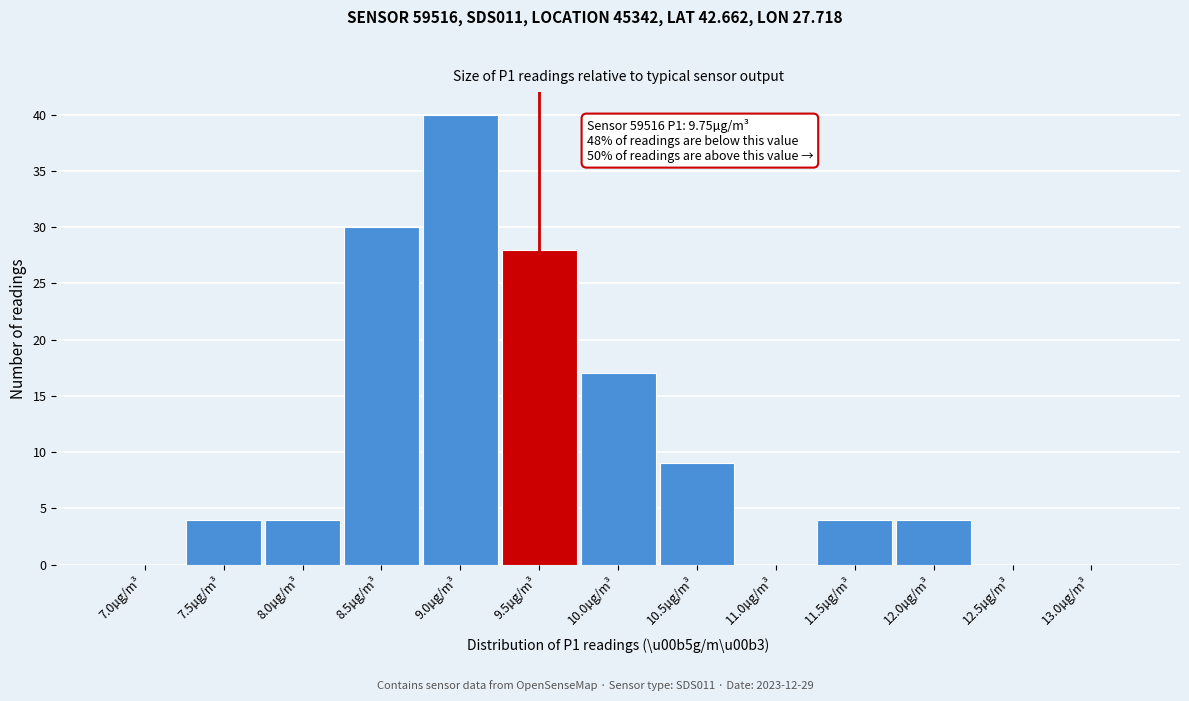

Reading left to right, list all the values displayed in this chart.

7.0µg/m³=0	7.5µg/m³=4	8.0µg/m³=4	8.5µg/m³=30	9.0µg/m³=40	9.5µg/m³=28	10.0µg/m³=17	10.5µg/m³=9	11.0µg/m³=0	11.5µg/m³=4	12.0µg/m³=4	12.5µg/m³=0	13.0µg/m³=0